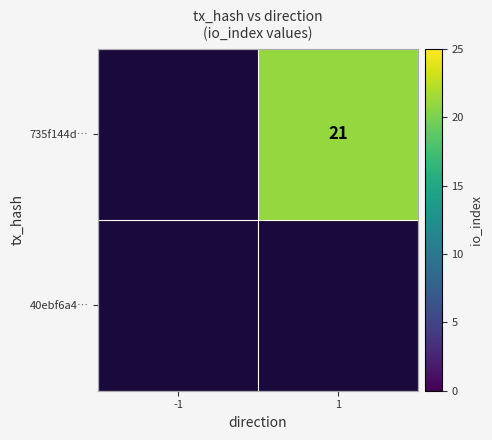

What is the maximum value shown in the chart?

21